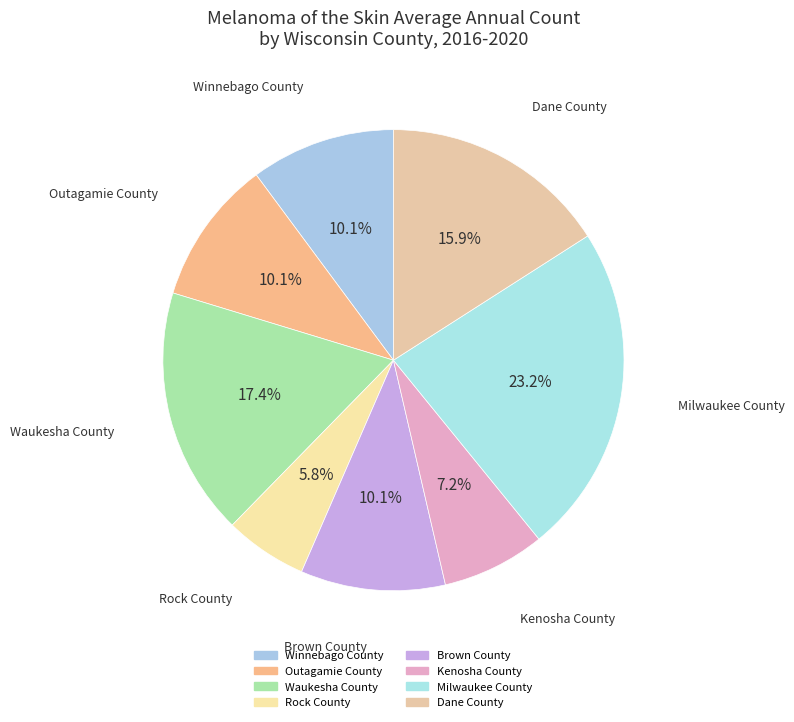

How many slices are in this pie chart?

8